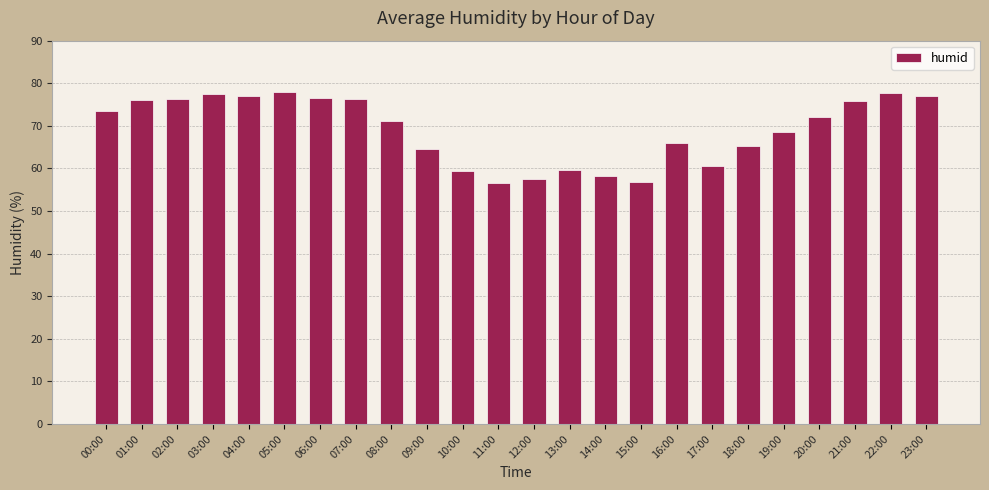

What is the greatest value displayed?

78.0